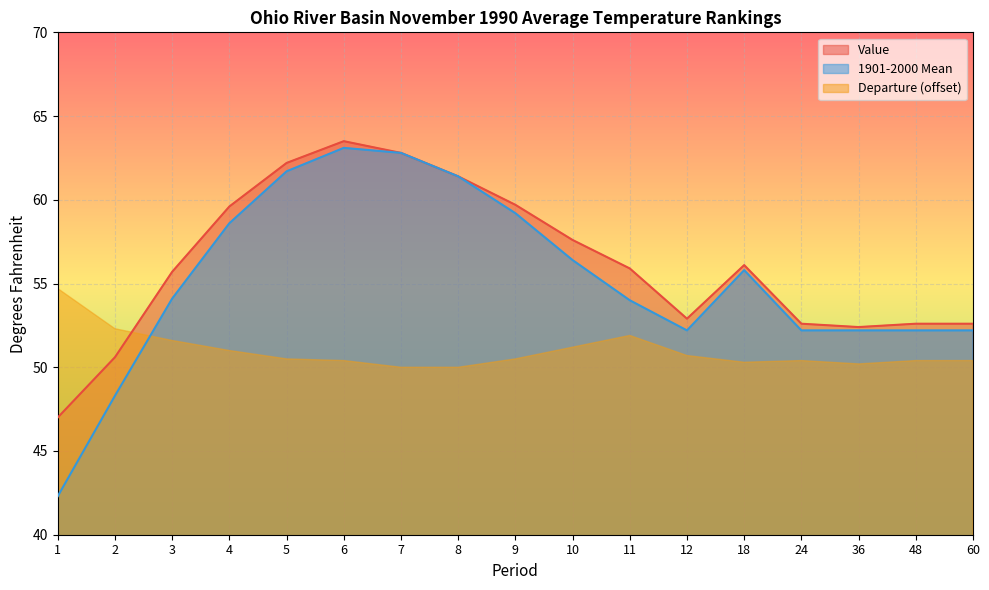

True or false: Value and 1901-2000 Mean intersect in this chart.

False